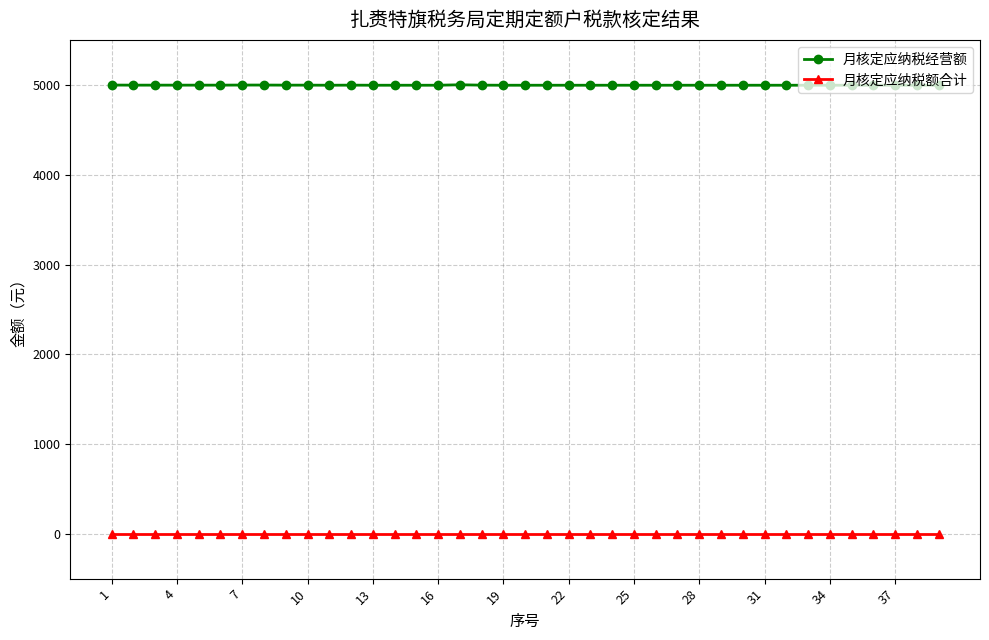

True or false: 月核定应纳税额合计 and 月核定应纳税经营额 cross at least once.

False